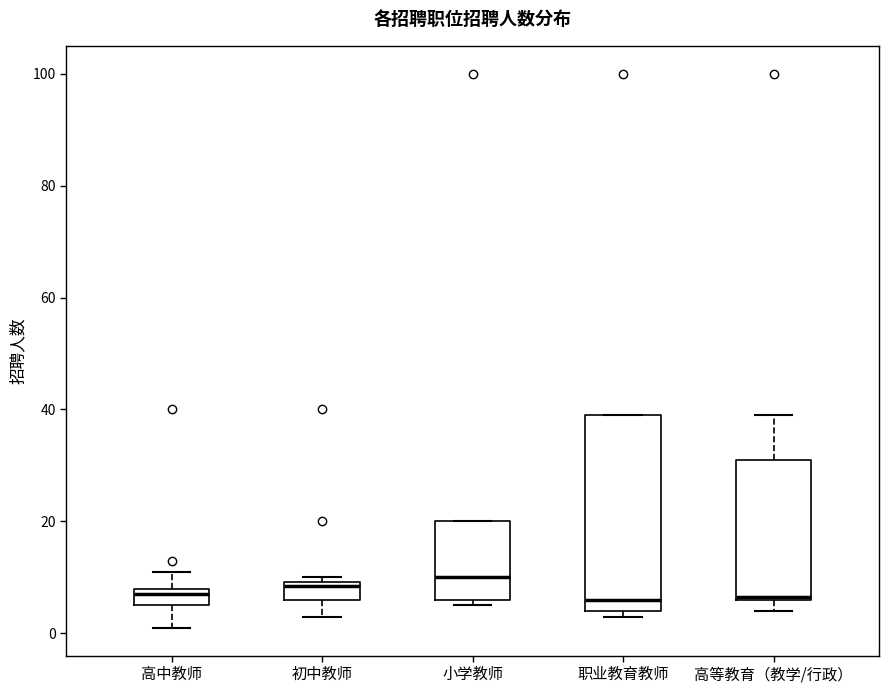

Reading left to right, read every box against the y-axis: the position of its median line, the range the box covers, and the ends of its whiskers. The values are not printed on the chart, so give them approximately, as read against the axis.

高中教师: median 8 (just below the box's upper edge), box 6 to 8, whiskers 2 to 12
初中教师: median 8, box 6 to 10, whiskers 4 to 10 (just above the box's upper edge)
小学教师: median 10, box 6 to 20, whiskers 6 (just below the box's lower edge) to 20
职业教育教师: median 6, box 4 to 40, whiskers 4 (just below the box's lower edge) to 40
高等教育（教学/行政）: median 6, box 6 to 32, whiskers 4 to 40